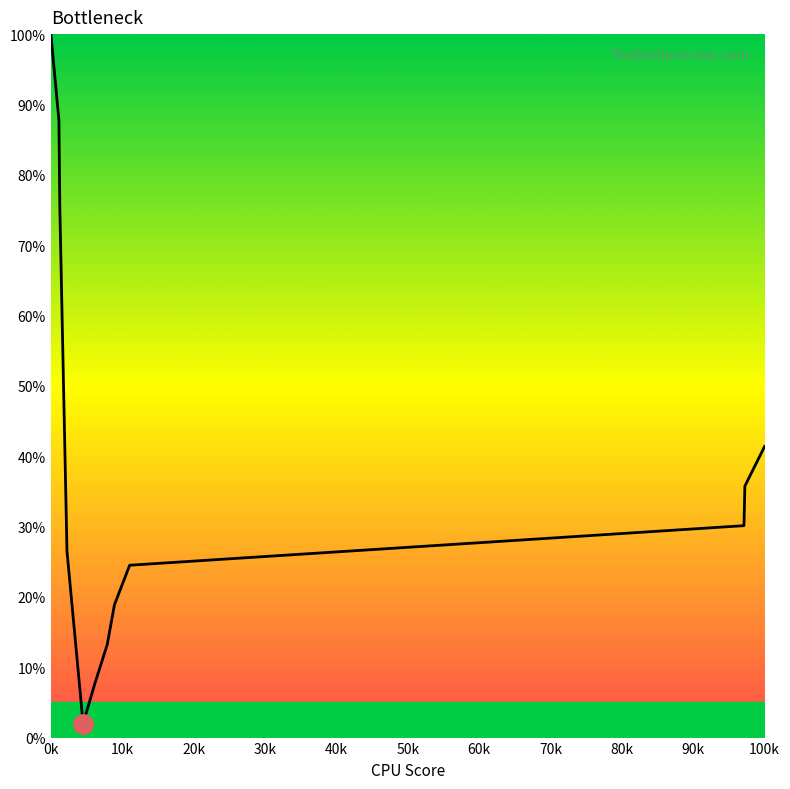

What is the greatest value displayed?

100.0